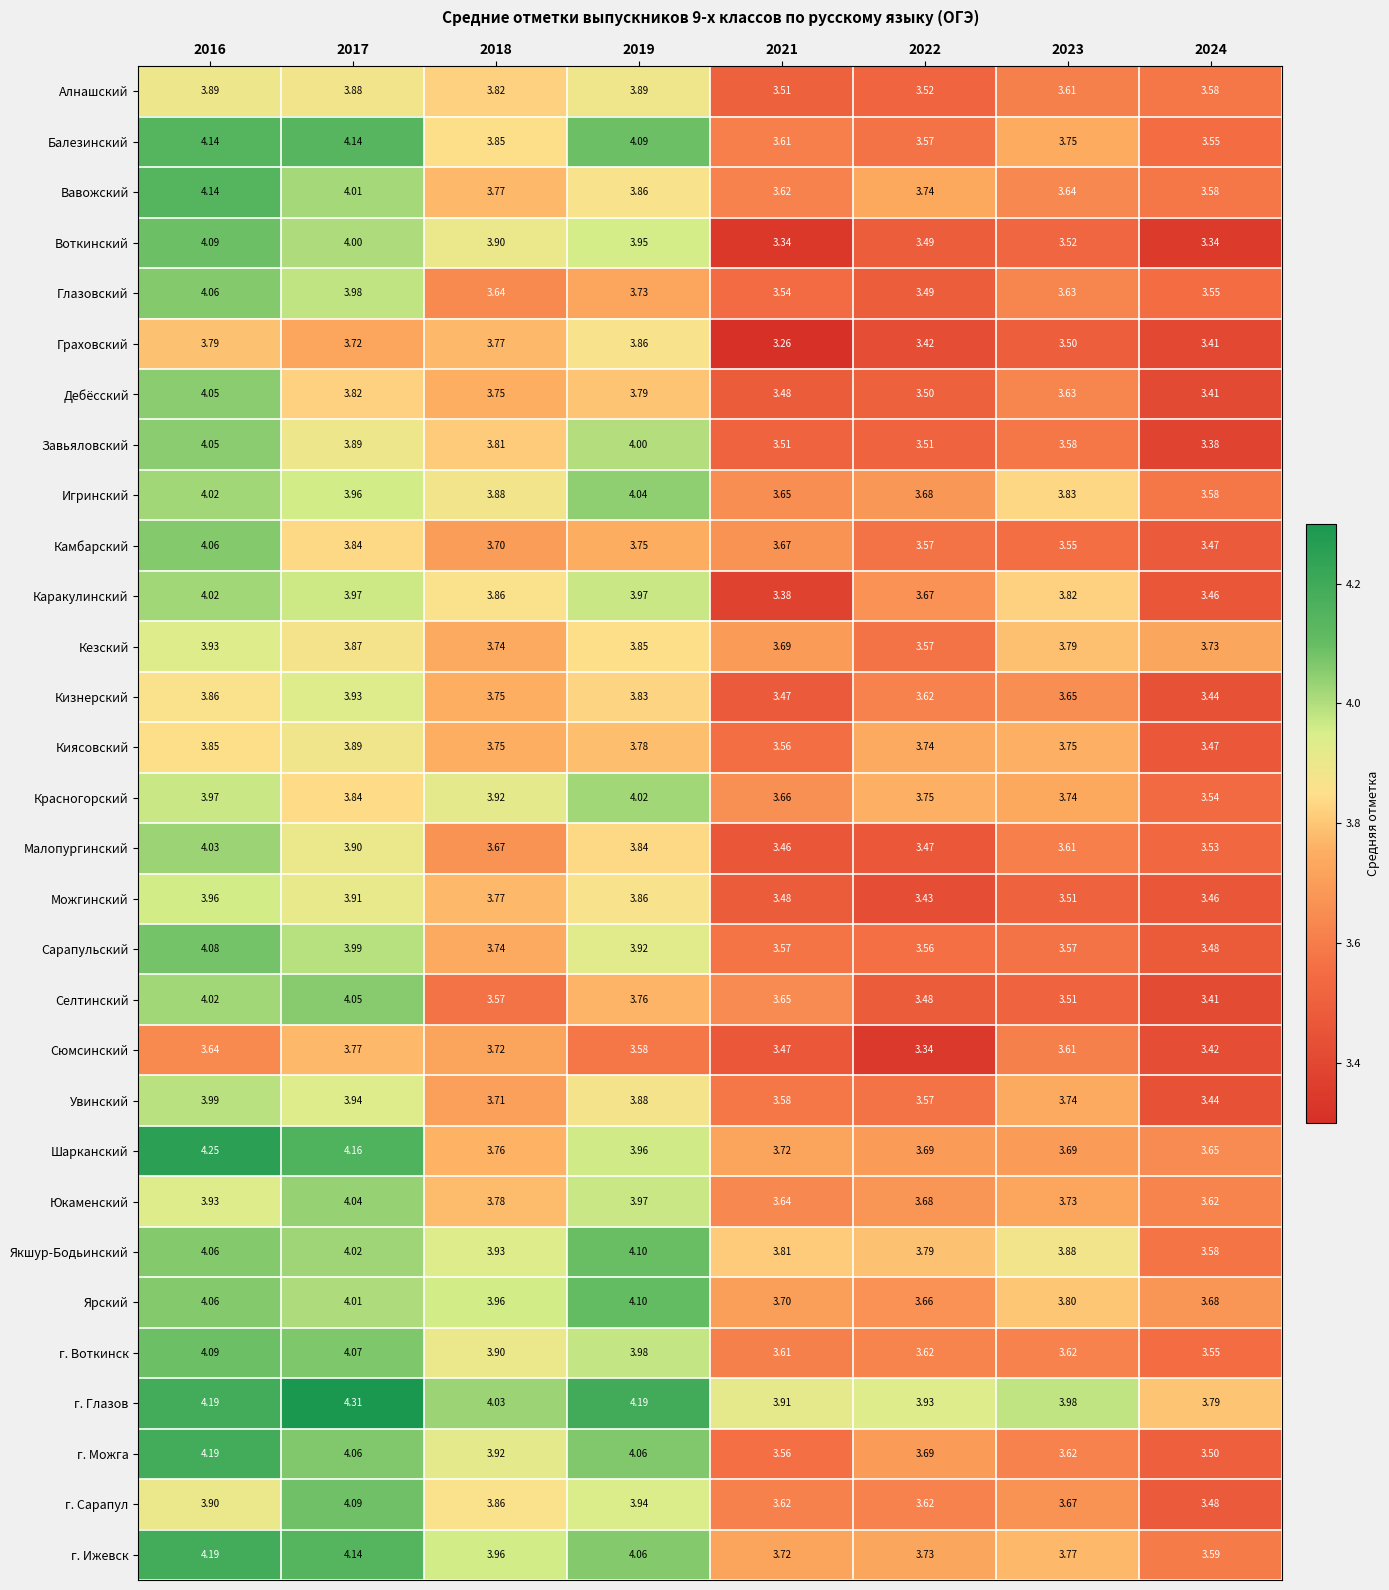

What is the spread (max minus min) of values at 2023?

0.5